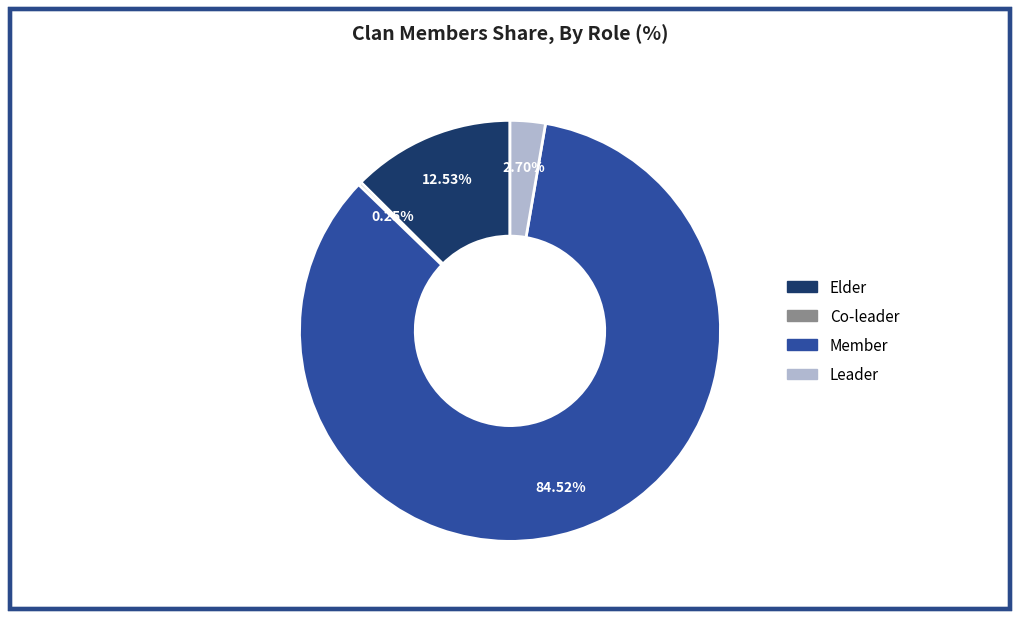

Is there a majority slice in this chart?

Yes